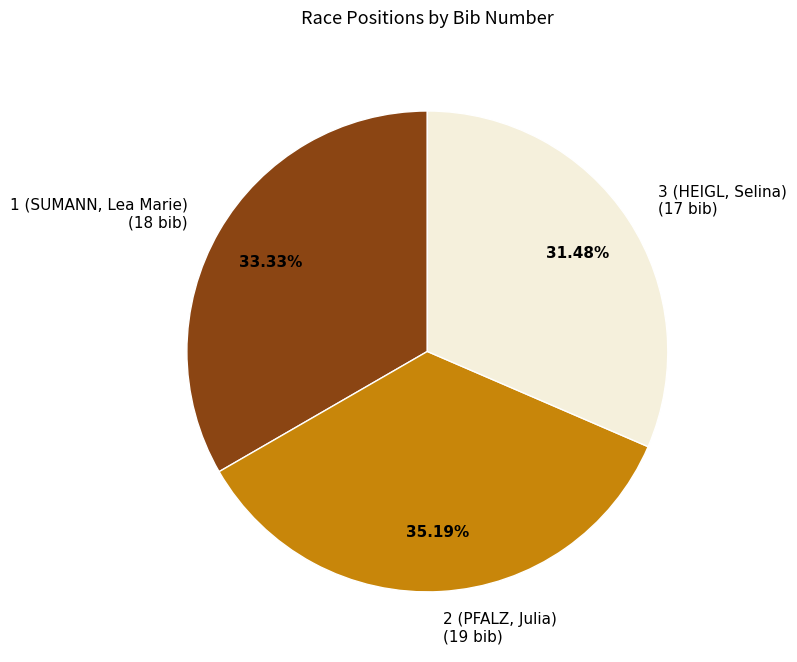

How many slices are in this pie chart?

3